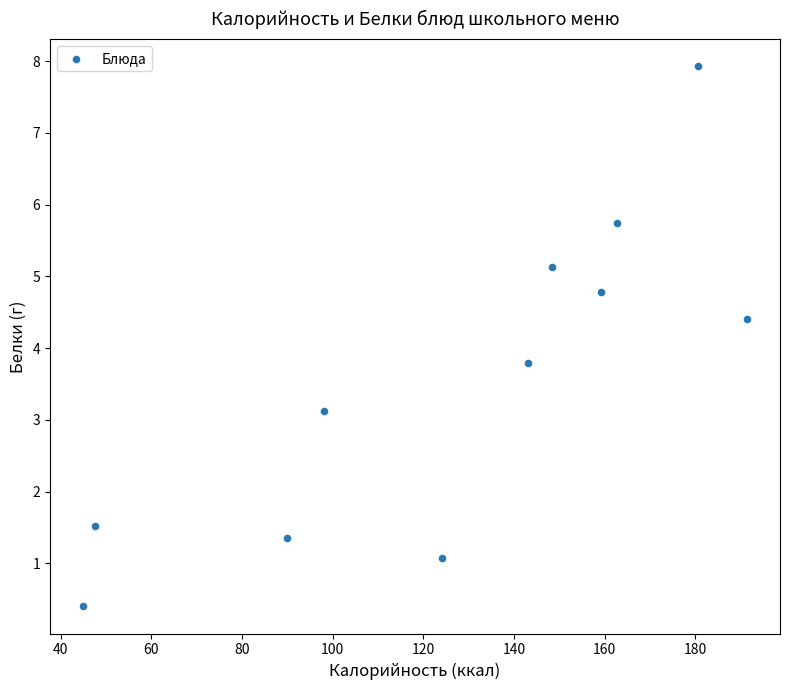

What Y value in the scatter plot is closest to 4?

3.8